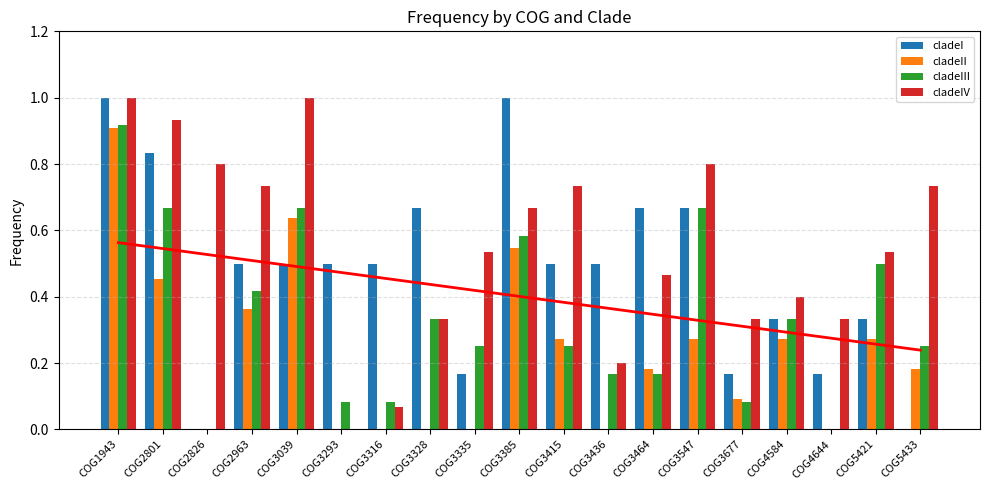

Count the number of data series in this chart.

4